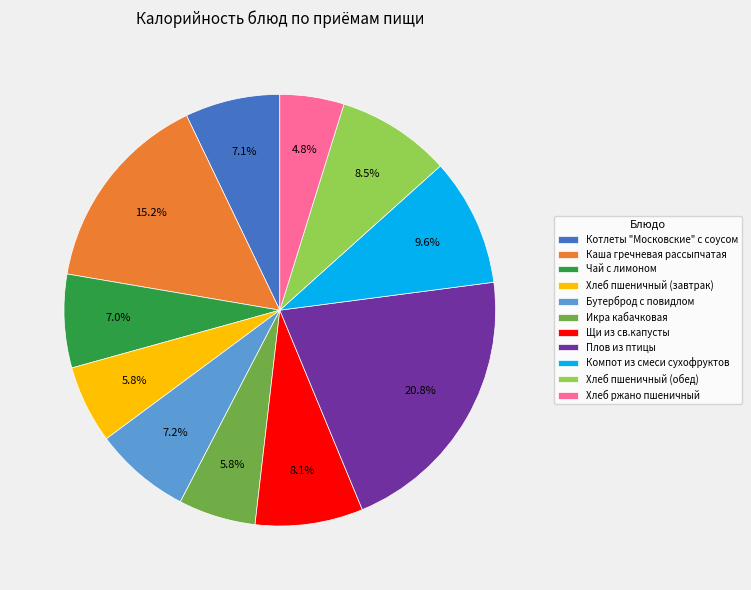

To the nearest percent, what portion does Щи из св.капусты represent?

8%